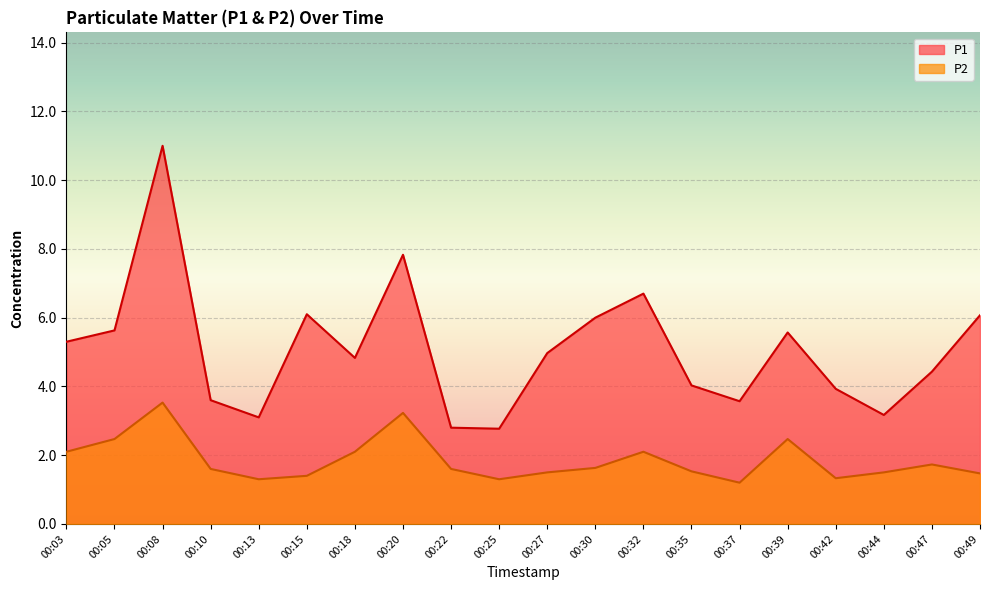

At which category is the sum across all series the highest?

00:08